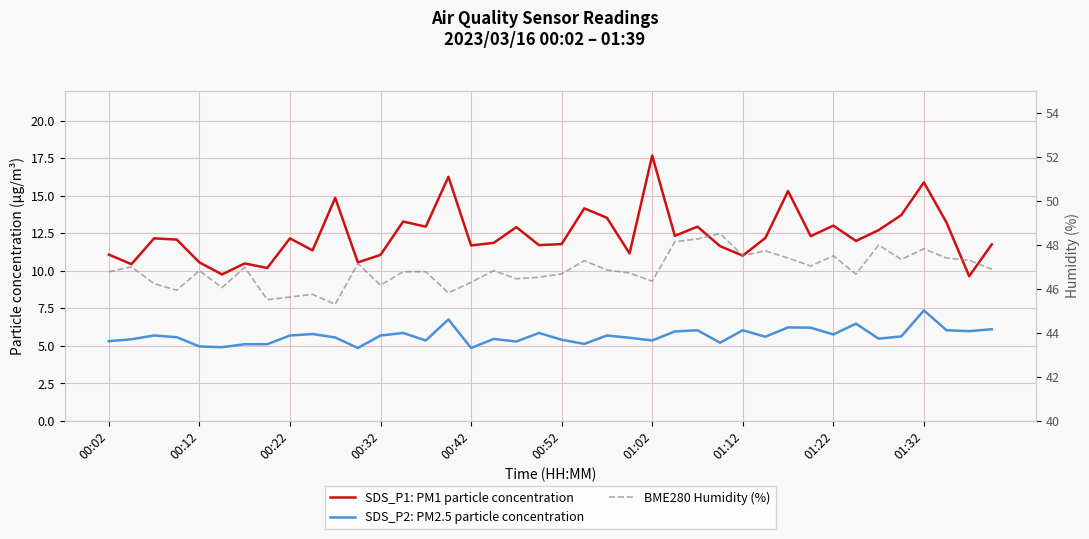

At which category does the chart reach its minimum across all series?

11